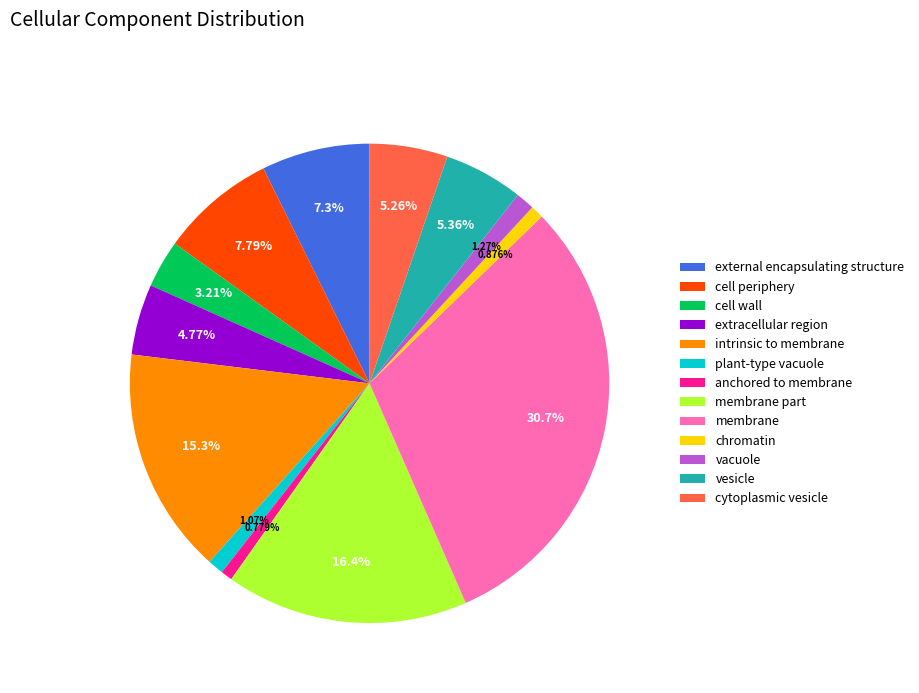

How many segments does this pie chart have?

13